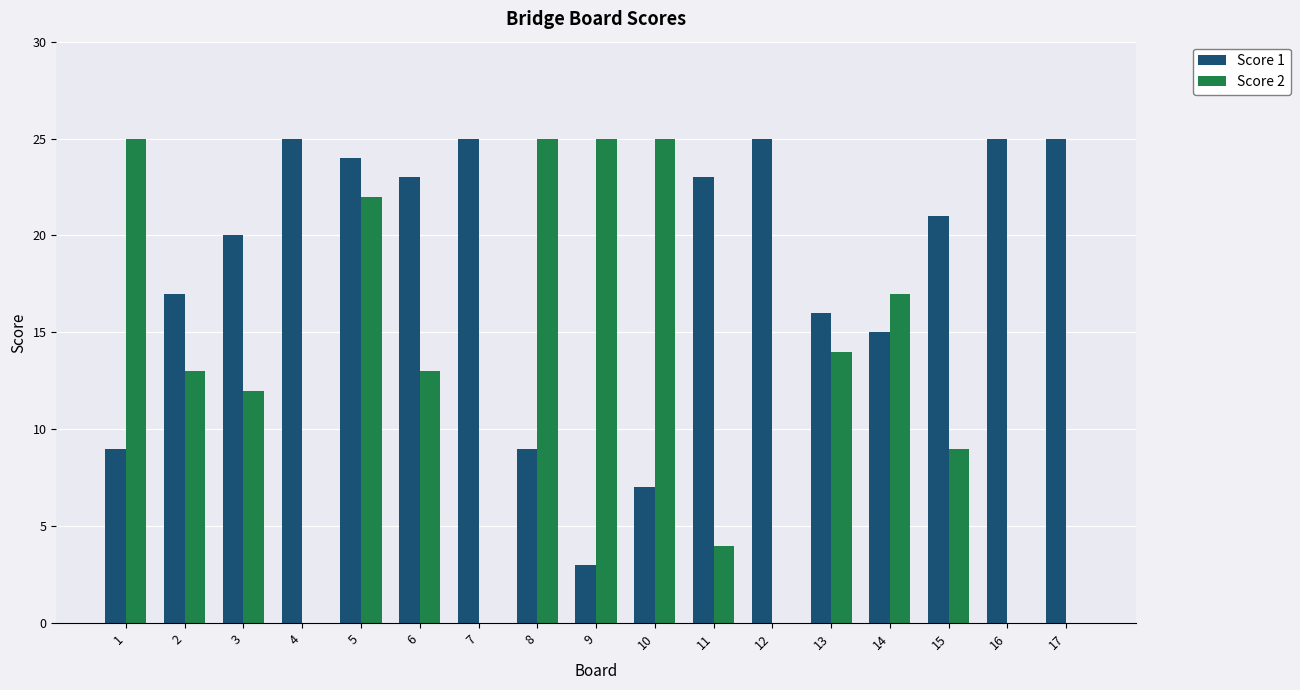

Between 1 and 13, which series saw the biggest shift?

Score 2